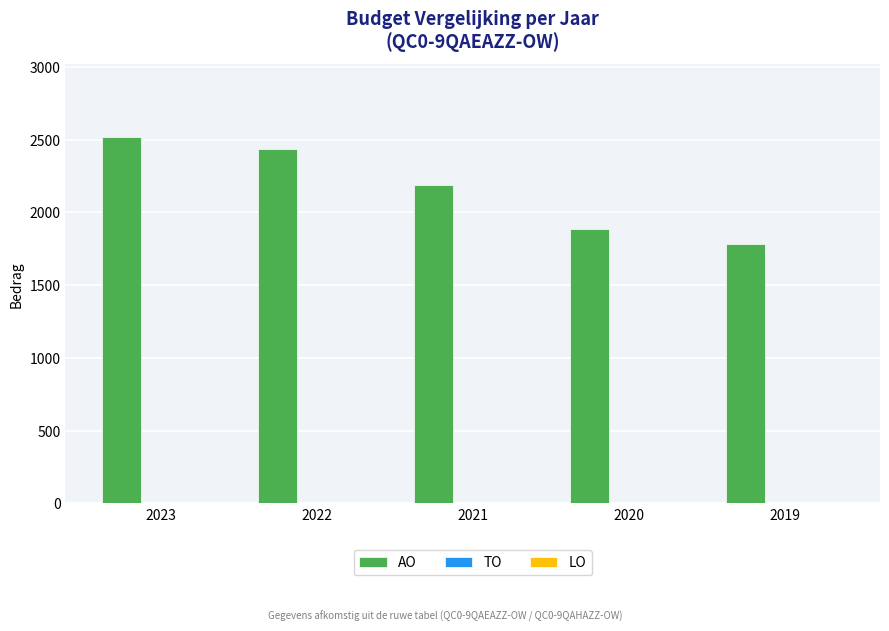

What is the value of the 3rd bar from the left?

2189